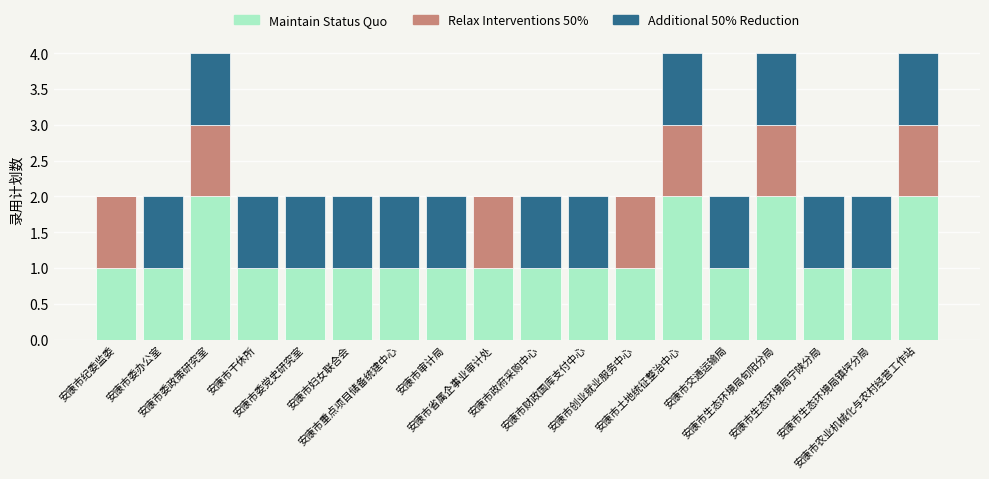

Are the bars horizontal?

No